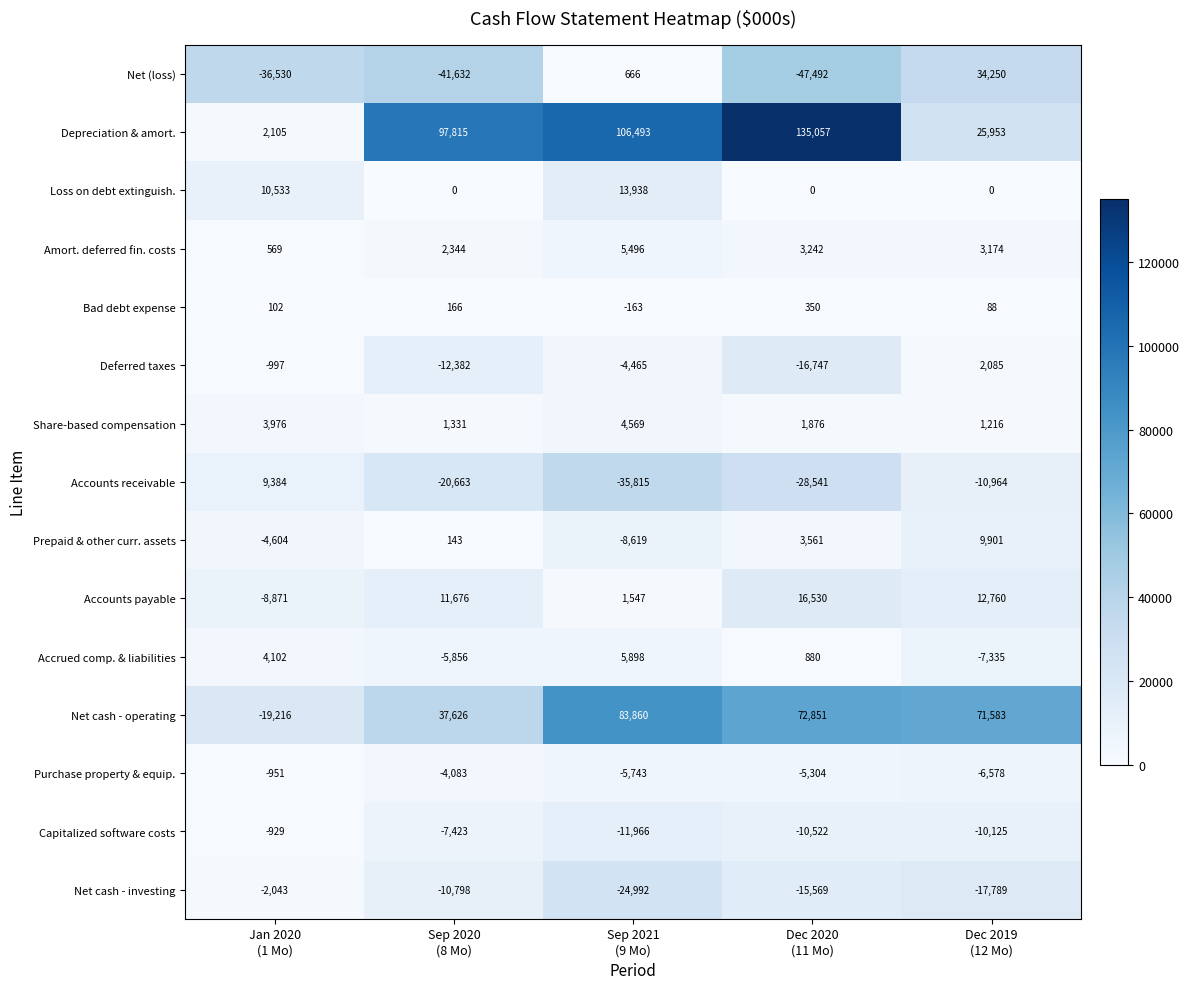

Count the Accounts receivable values in the range -28541 to -10964.

3